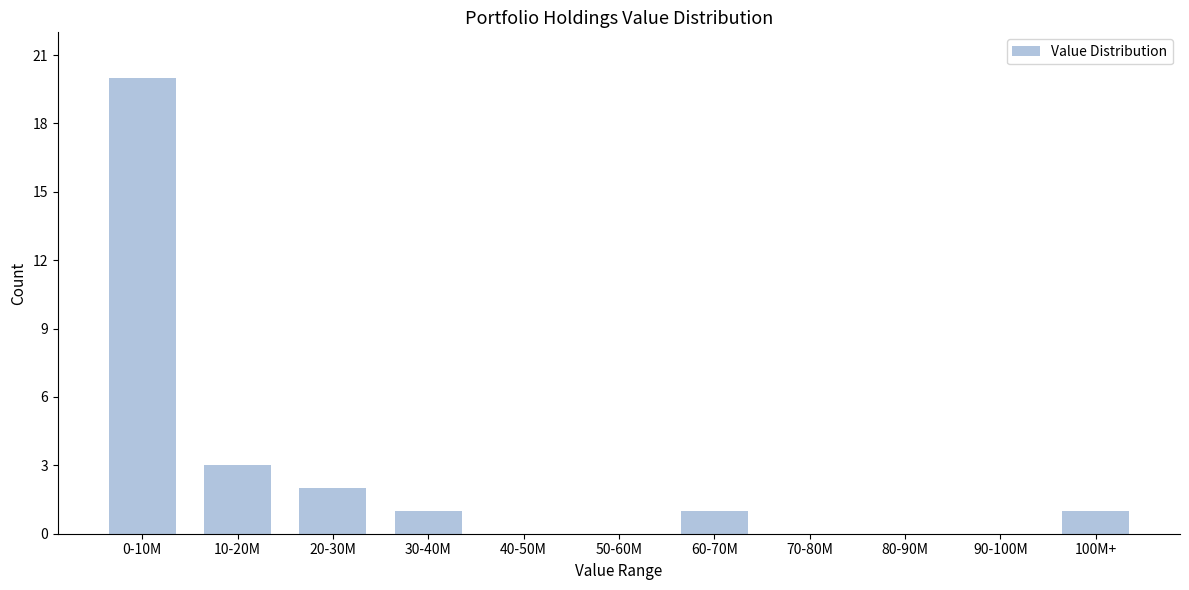

Reading left to right, list all the values displayed in this chart.

0-10M=20	10-20M=3	20-30M=2	30-40M=1	40-50M=0	50-60M=0	60-70M=1	70-80M=0	80-90M=0	90-100M=0	100M+=1